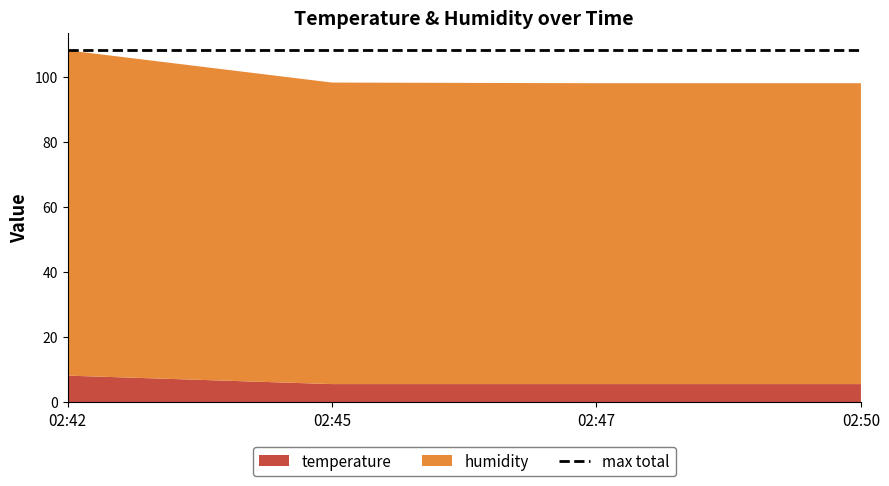

Reading left to right, extract all data points from this chart.

temperature: 8.2	5.6	5.6	5.6
humidity: 99.9	92.6	92.4	92.4